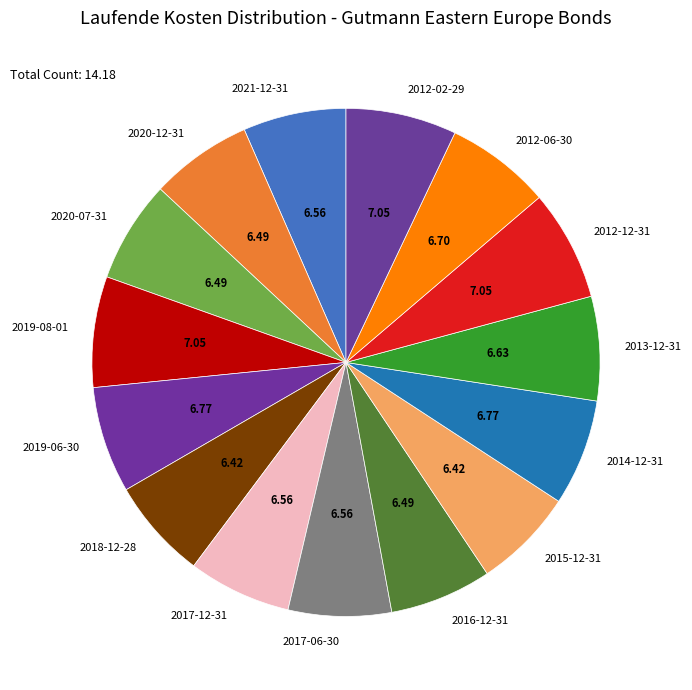

Between 2016-12-31 and 2012-02-29, which is larger?

2012-02-29